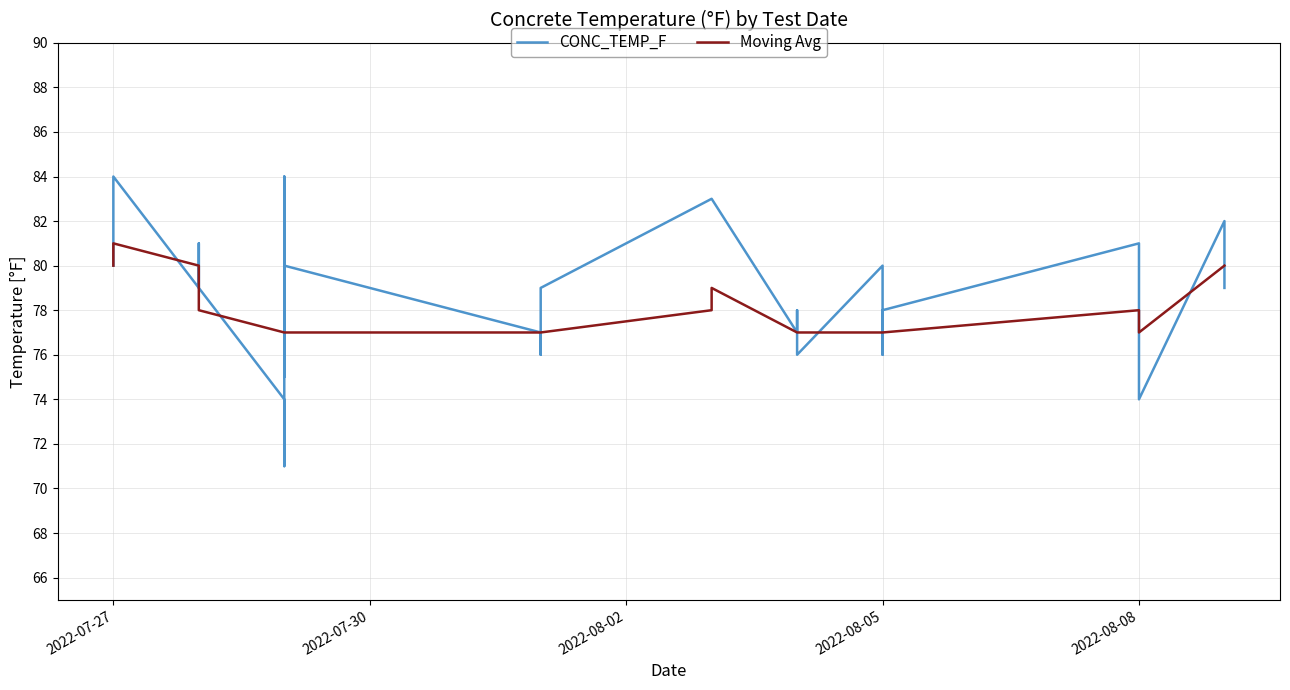

What is the label of the 37th point from the right?

2022-08-05